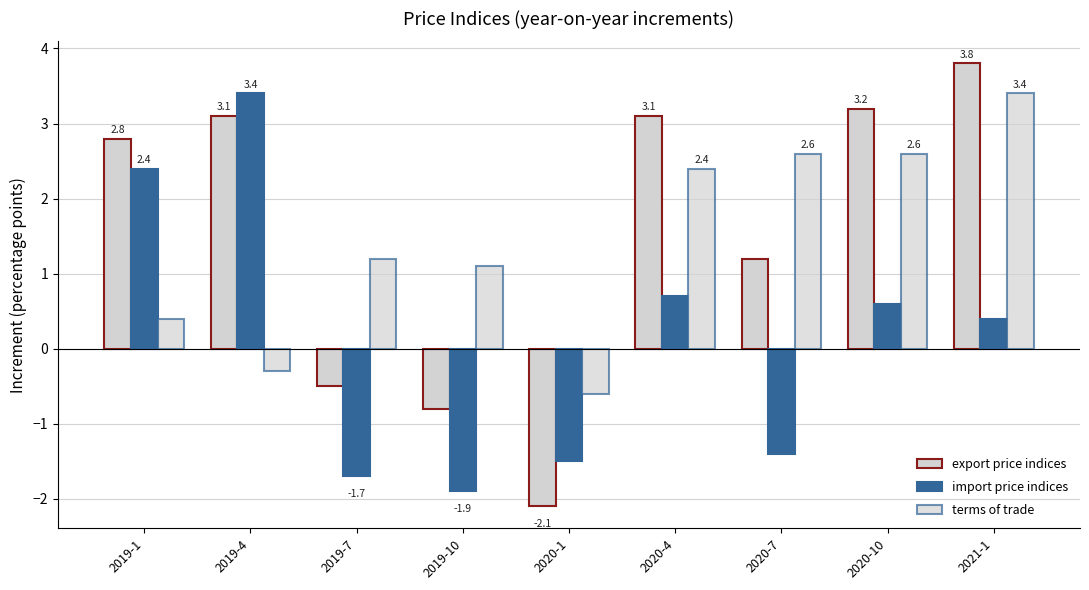

Count the number of data series in this chart.

3